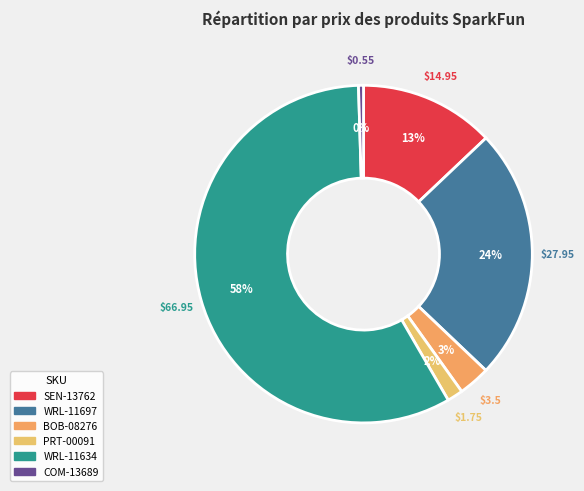

To the nearest percent, what is the difference between the COM-13689 and BOB-08276 slice percentages?

3%